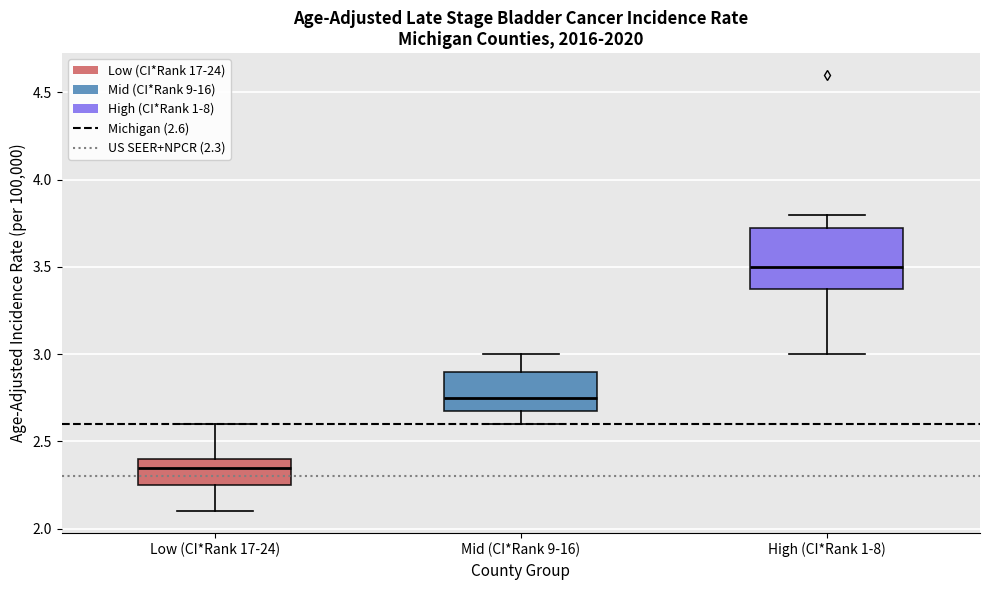

Which box's median line is the lowest?

Low (CI*Rank 17-24)